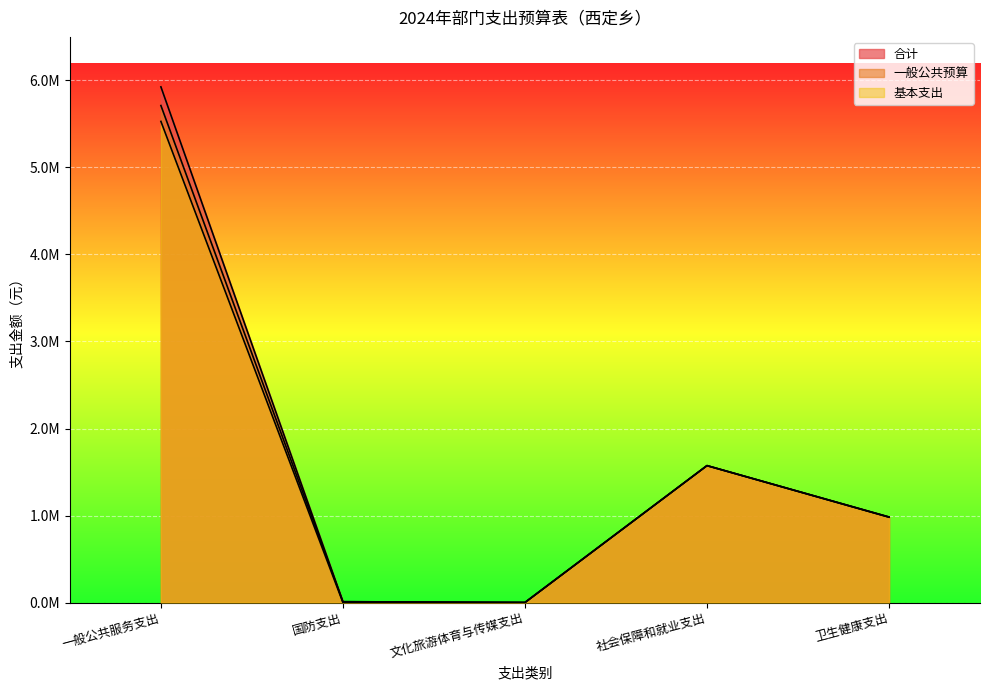

How many values in the 合计 series are below 984219?

2